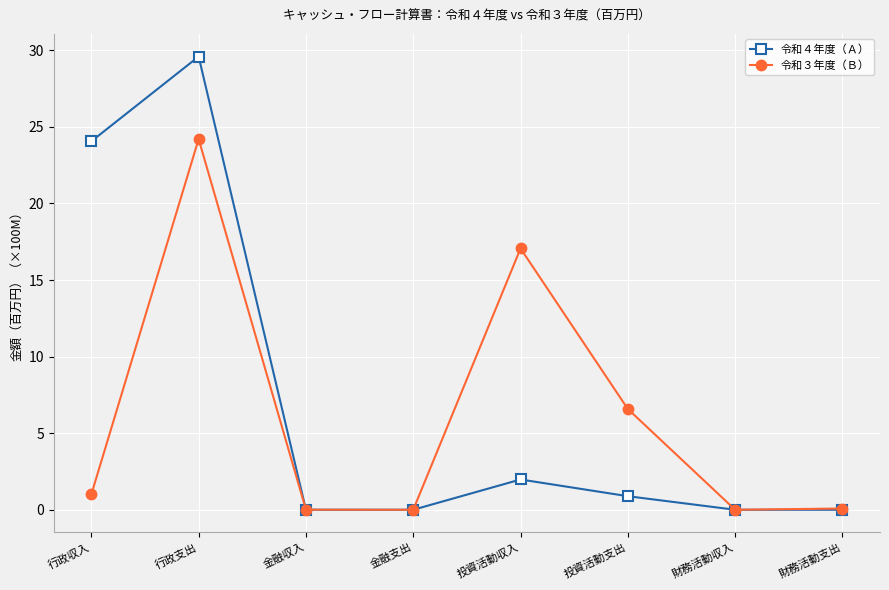

At which category does the chart reach its peak across all series?

行政支出